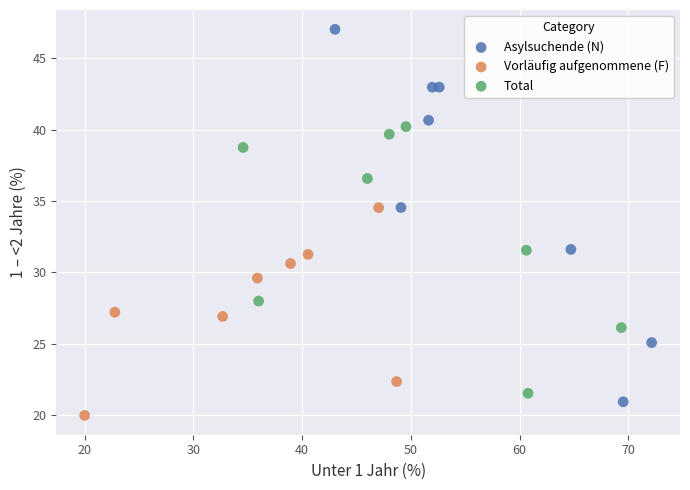

Which series contains the highest Y value?

Asylsuchende (N)